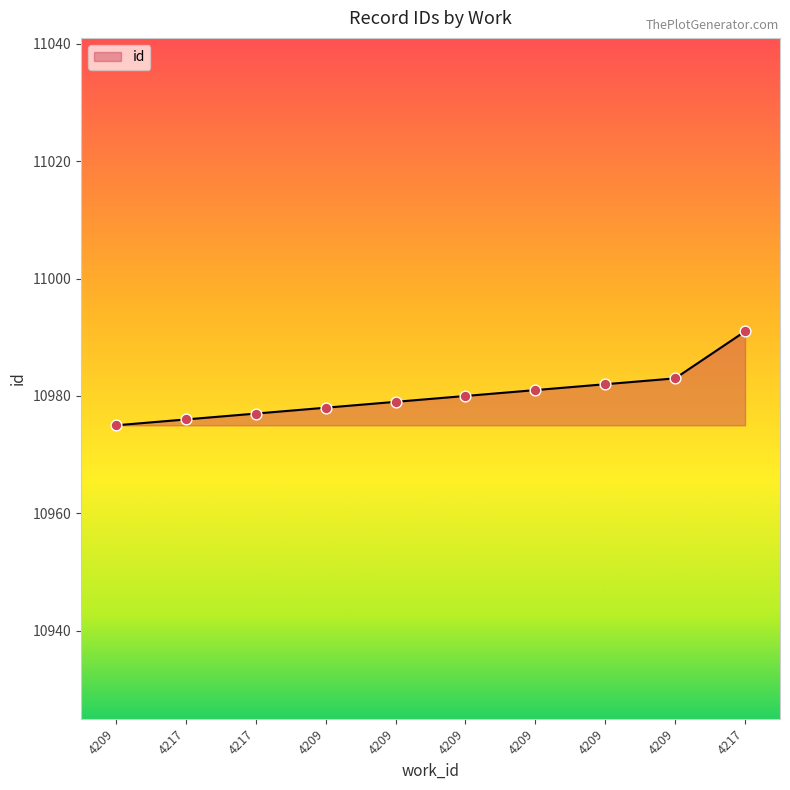

What is the change in value from 4209 to 4217?

+9